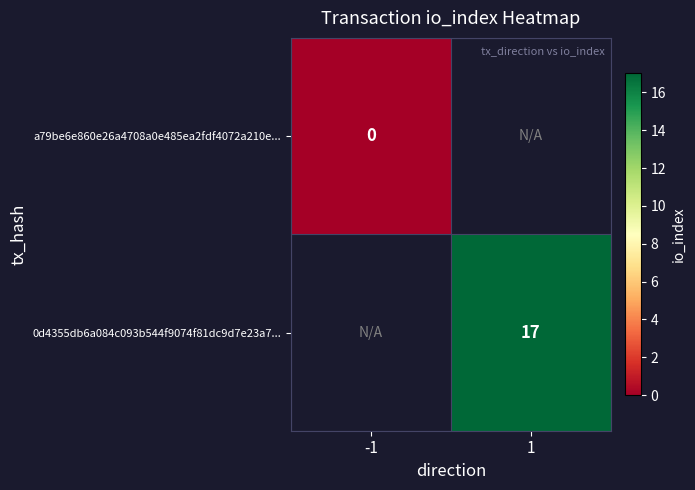

Is it true that 0d4355db6a084c093b544f9074f81dc9d7e23a7... equals 17 at 1?

True